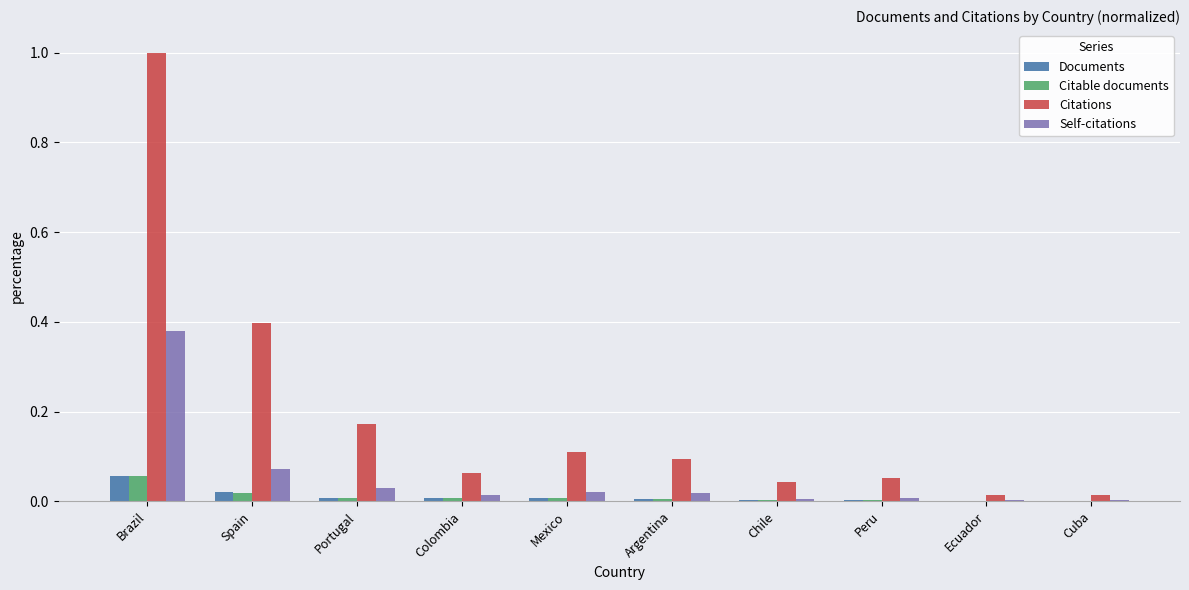

Which series changed the most between Brazil and Spain?

Citations